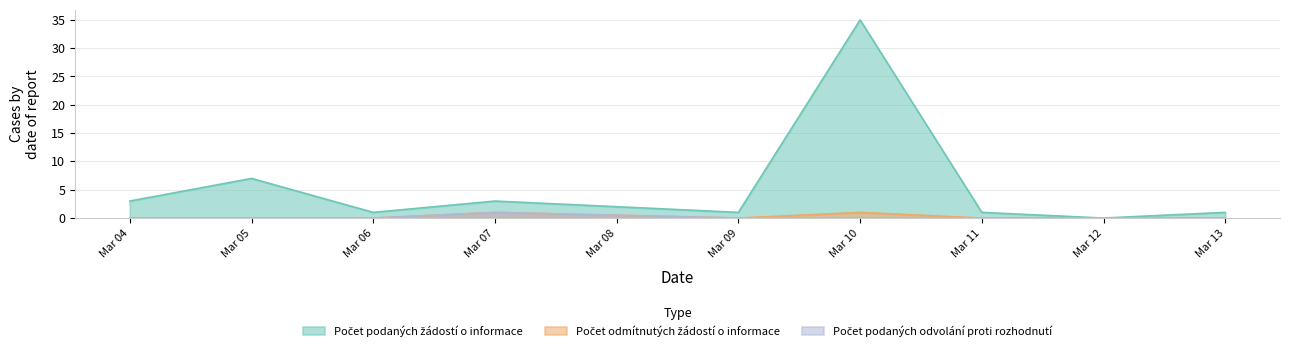

What is the greatest value displayed?

35